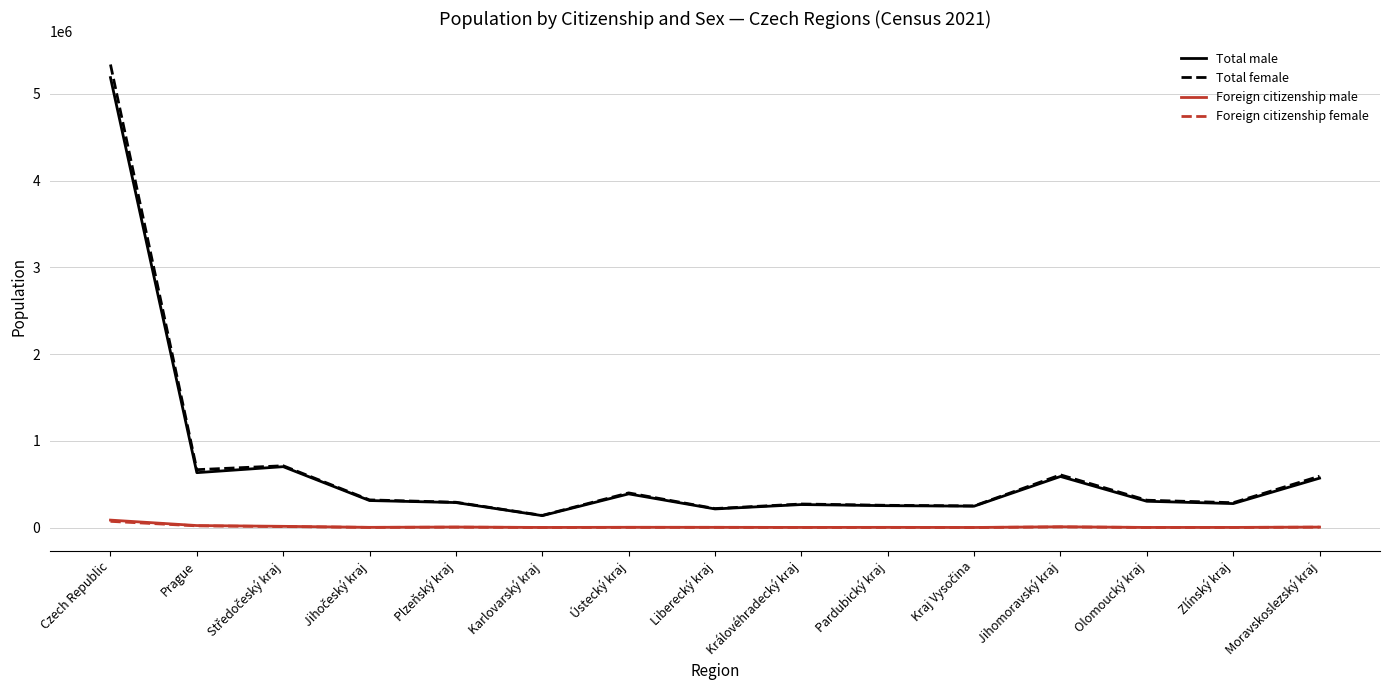

Which series has the largest range (max minus min)?

Total female